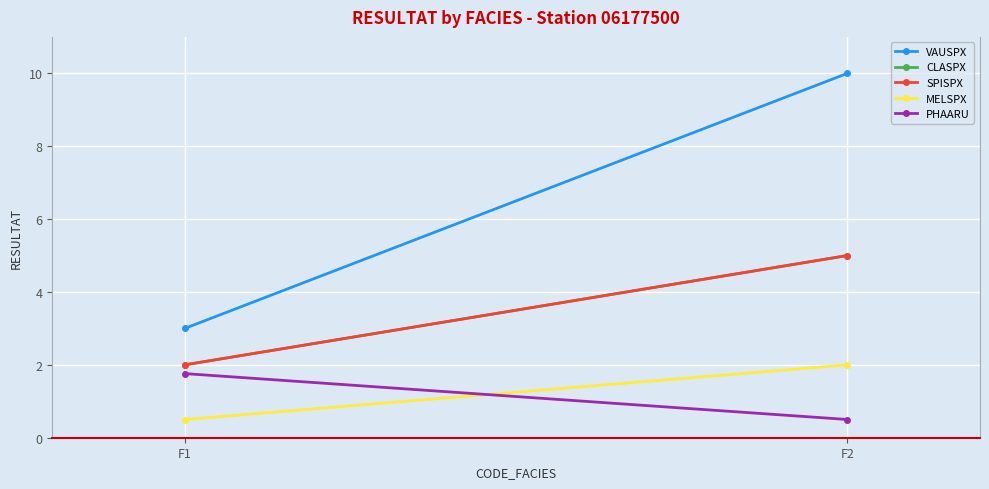

Which series has the widest spread of values?

VAUSPX